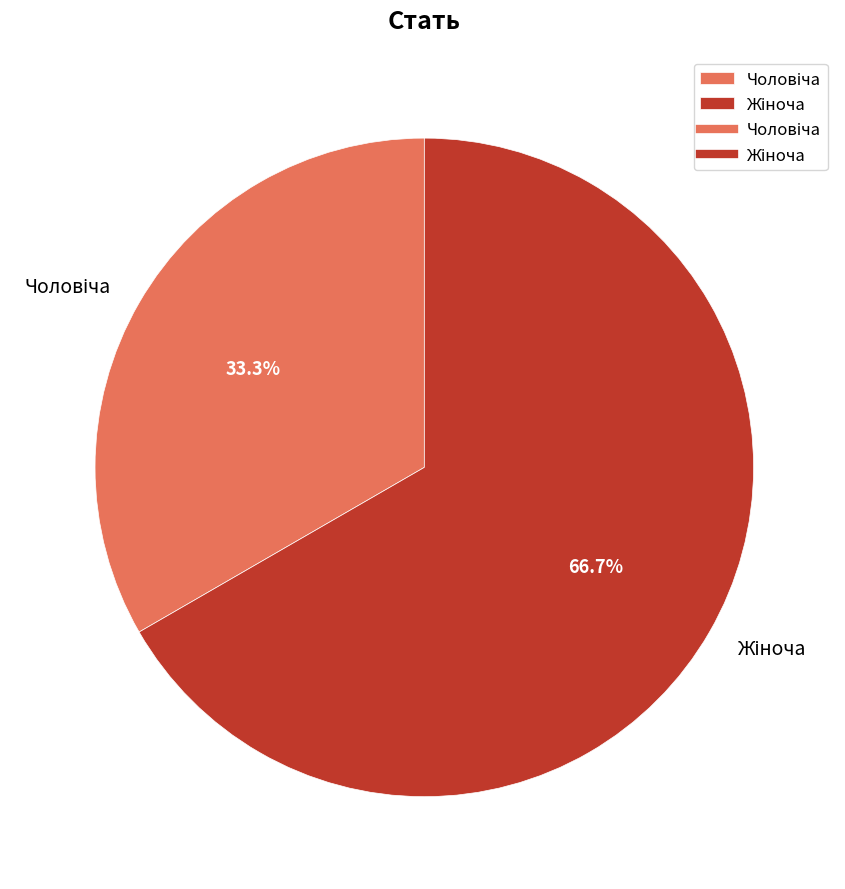

Is there any slice that represents more than half of the pie?

Yes